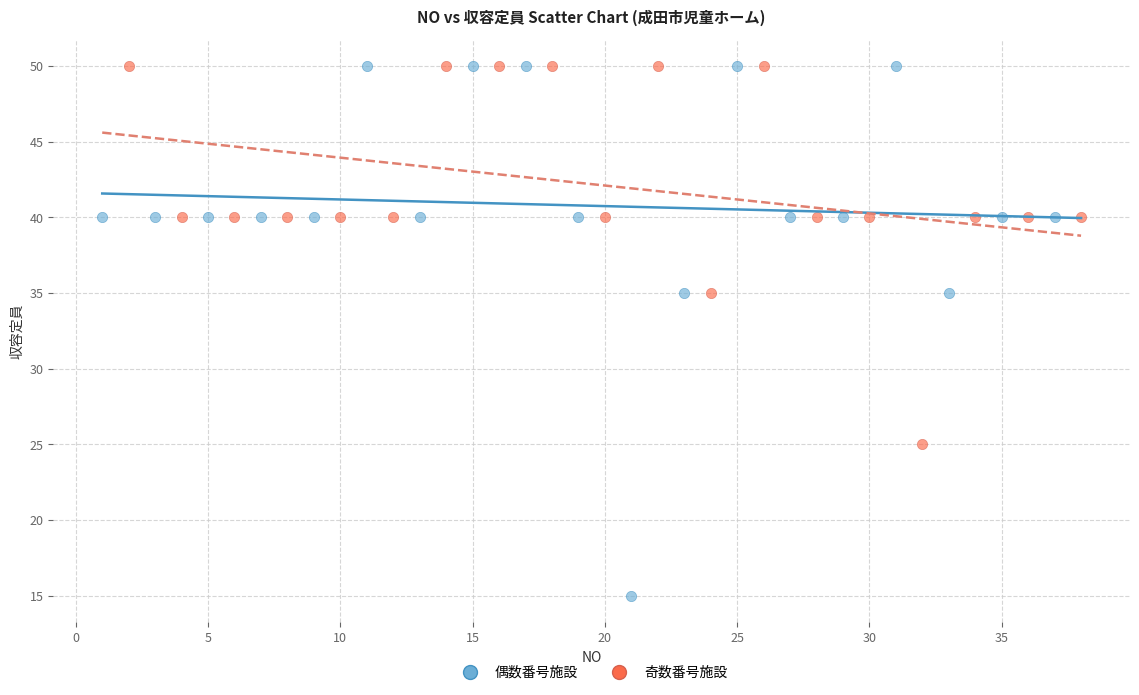

Which series contains the lowest Y value?

偶数番号施設